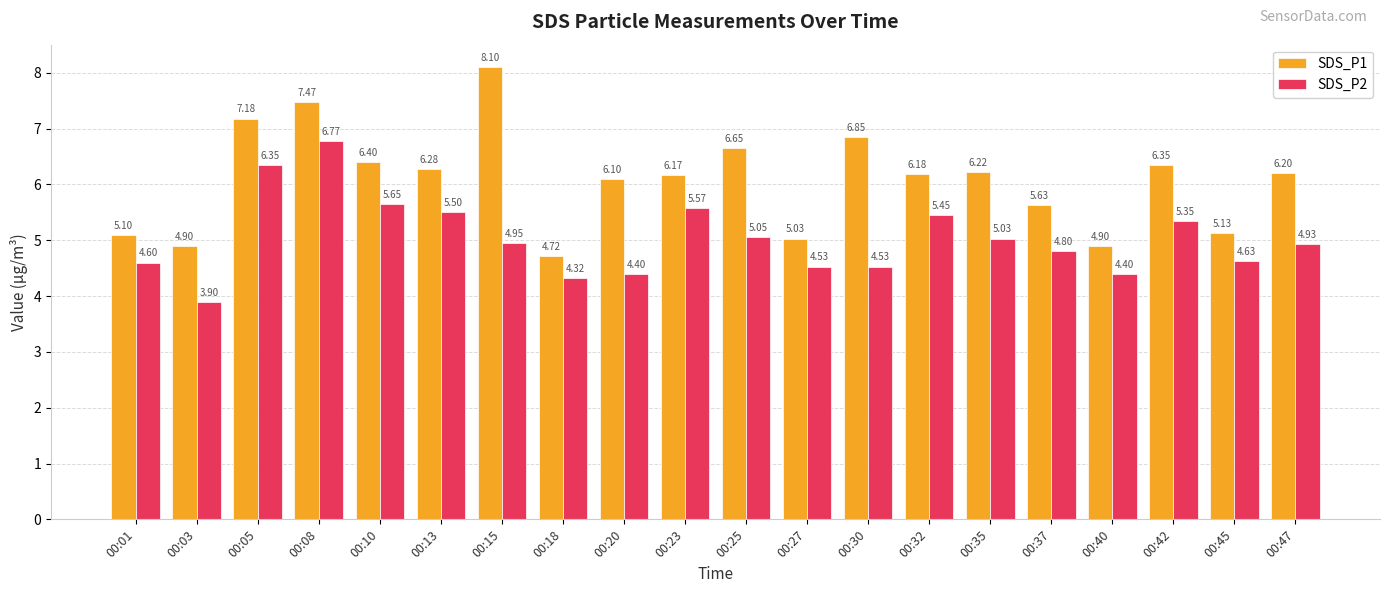

Which series has the widest spread of values?

SDS_P1